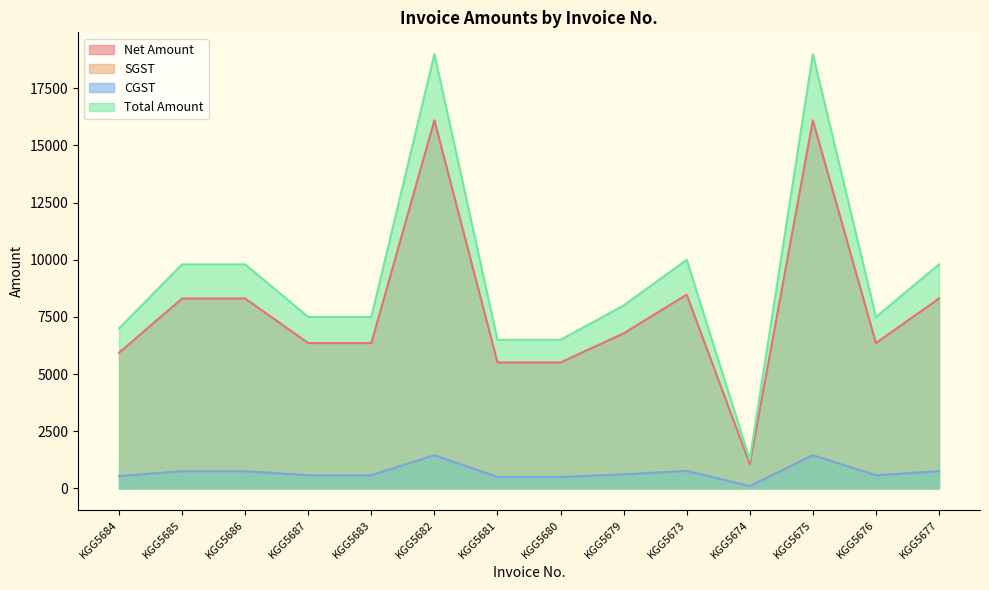

How many lines are shown in the chart?

4